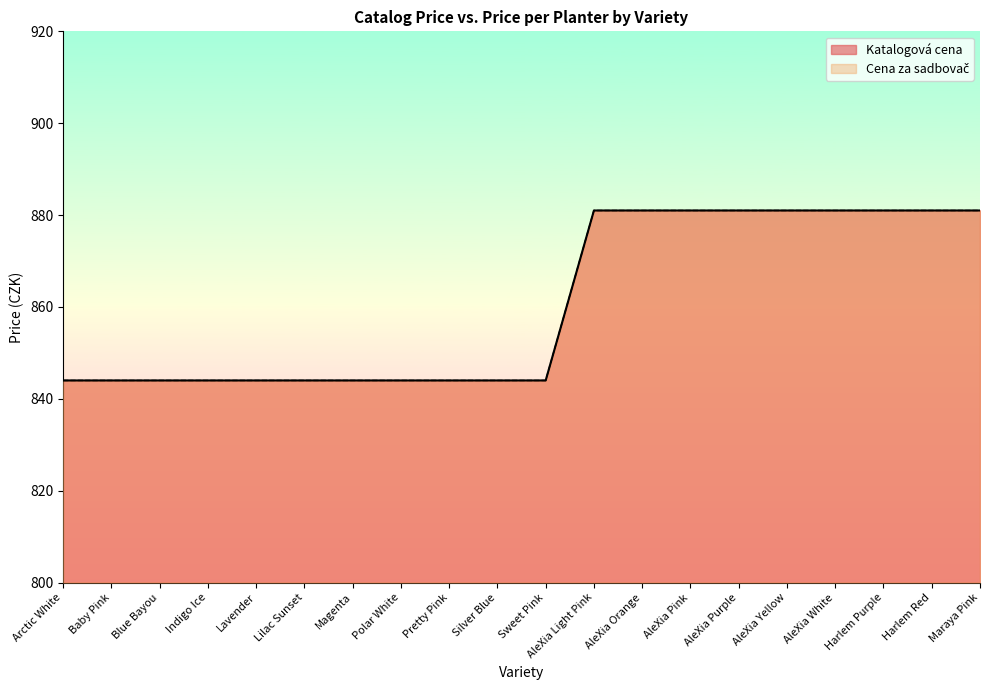

Which category has the highest value in the Katalogová cena series?

AleXia Light Pink